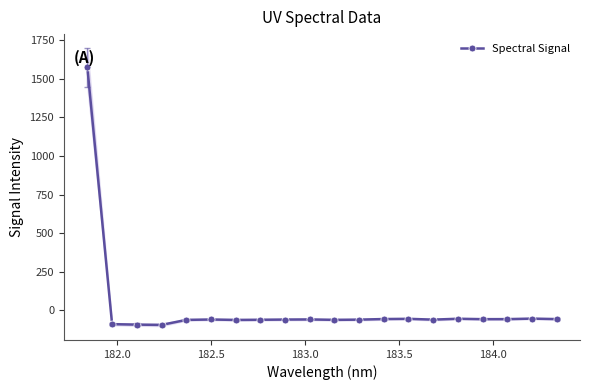

What is the difference between the second highest and minimum values?

40.7